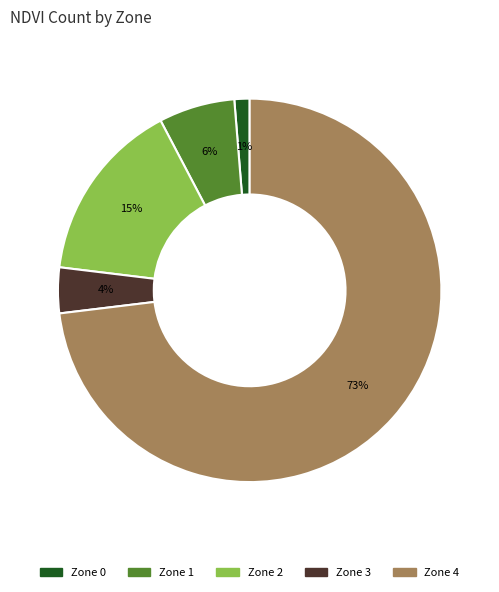

Which slice is the largest?

Zone 4